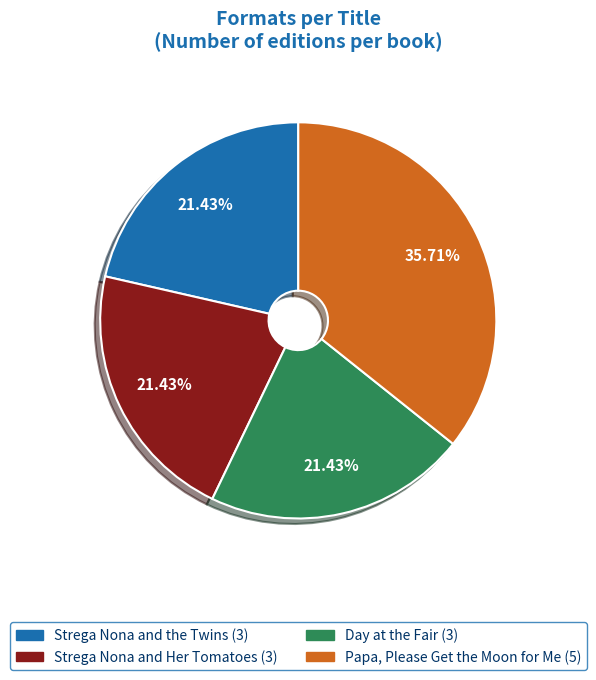

What percentage is the Strega Nona and the Twins slice, to the nearest percent?

21%